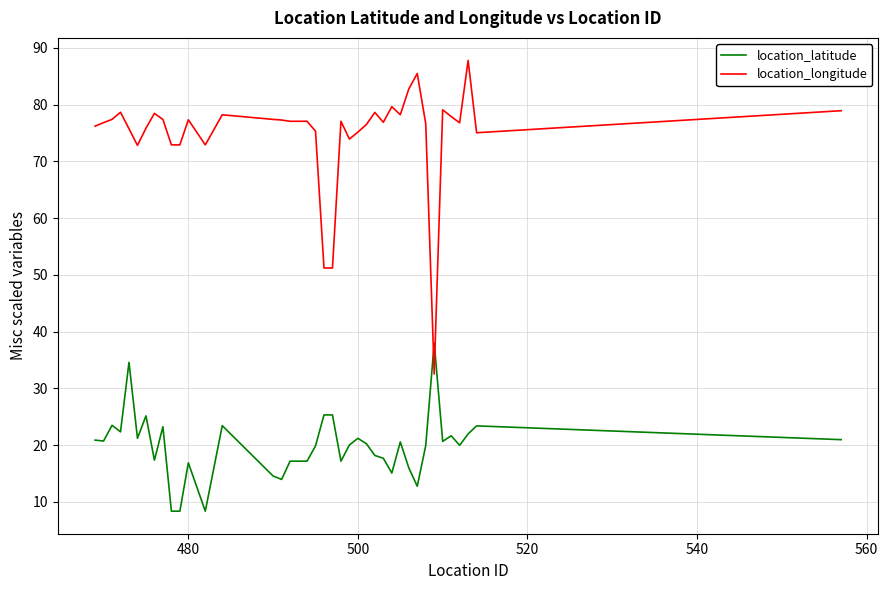

What is the lowest value of the location_latitude series?

8.4